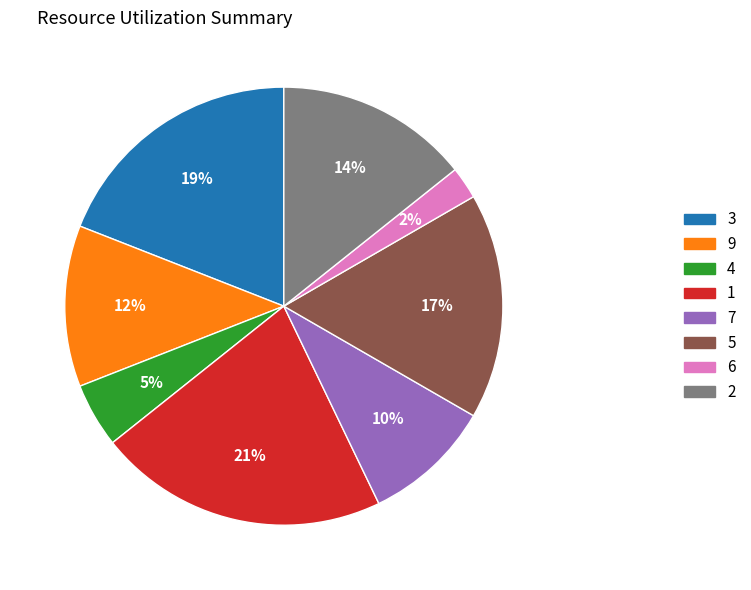

To the nearest percent, what percentage of the pie is 6?

2%